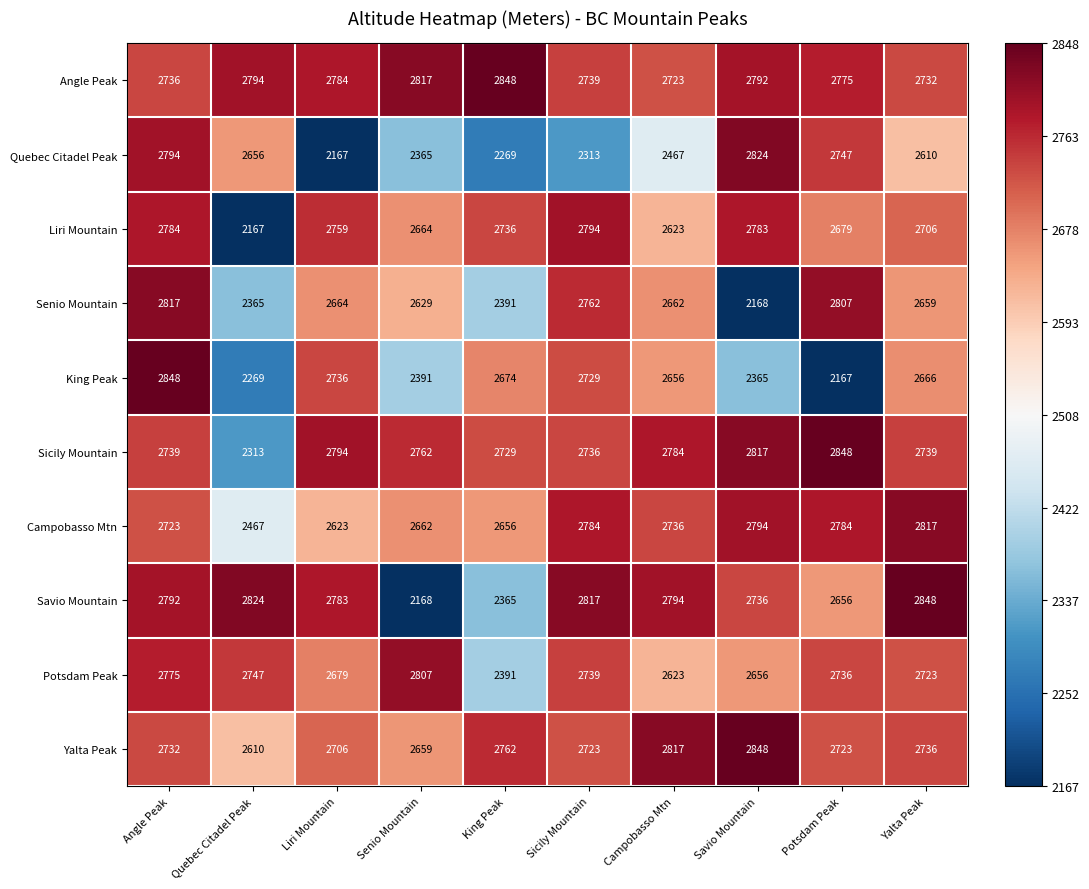

What is the difference between the highest and lowest values at Angle Peak?

125